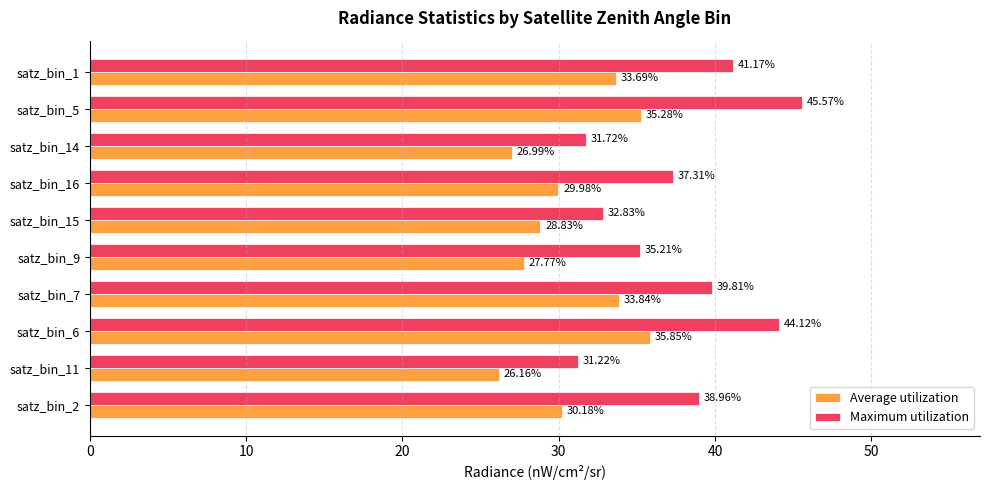

At which category is the sum across all series the highest?

satz_bin_5